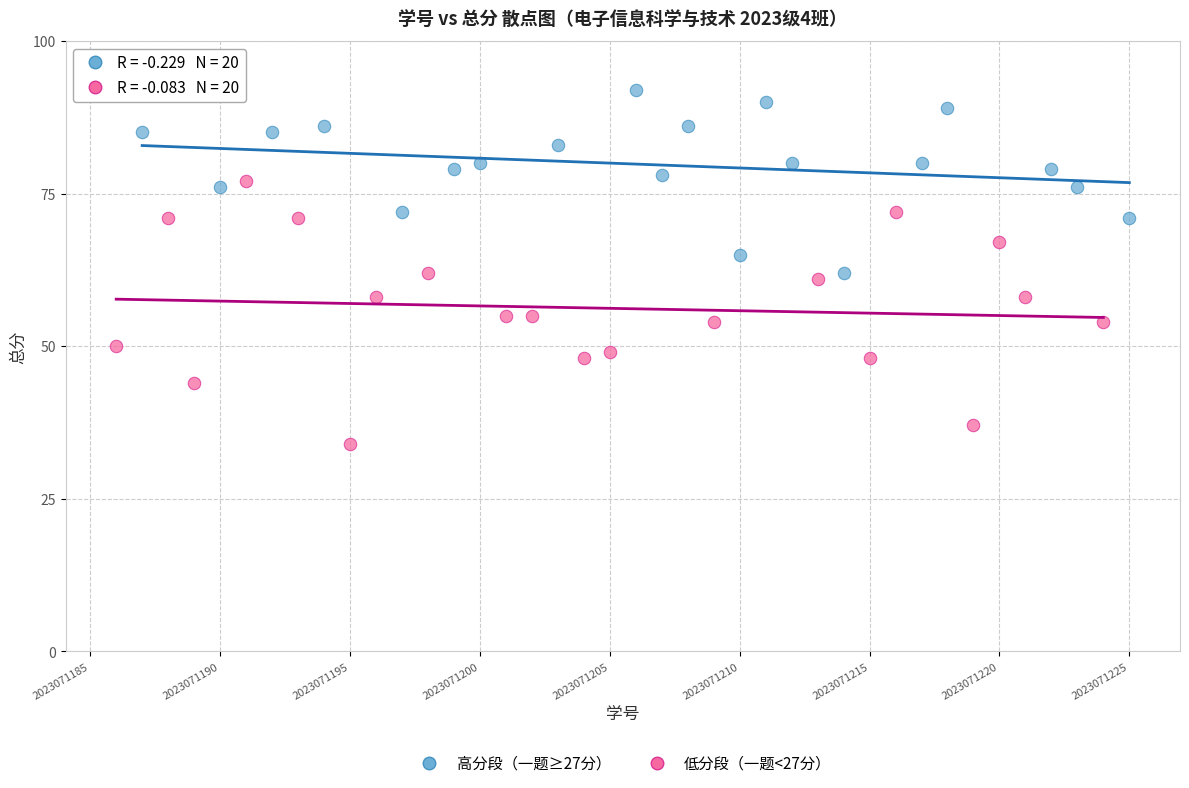

Which series has the widest spread of Y values?

低分段（一题<27分）